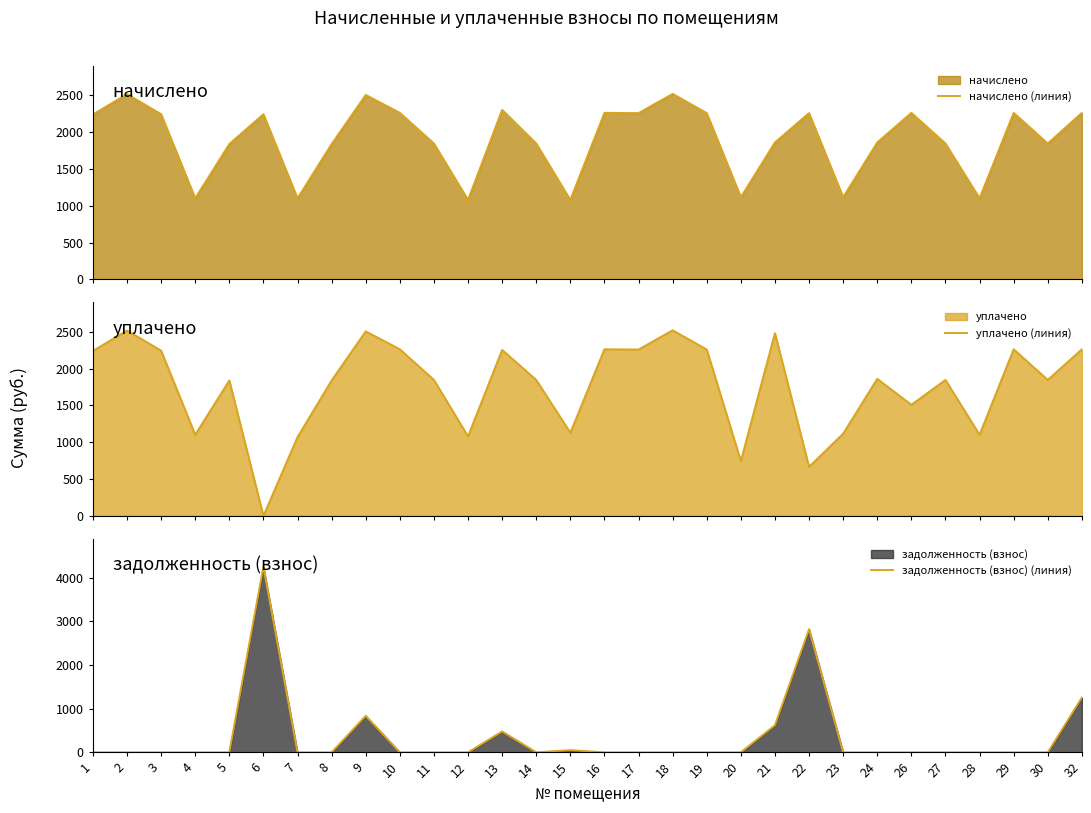

Which category has the highest value in the уплачено (линия) series?

18